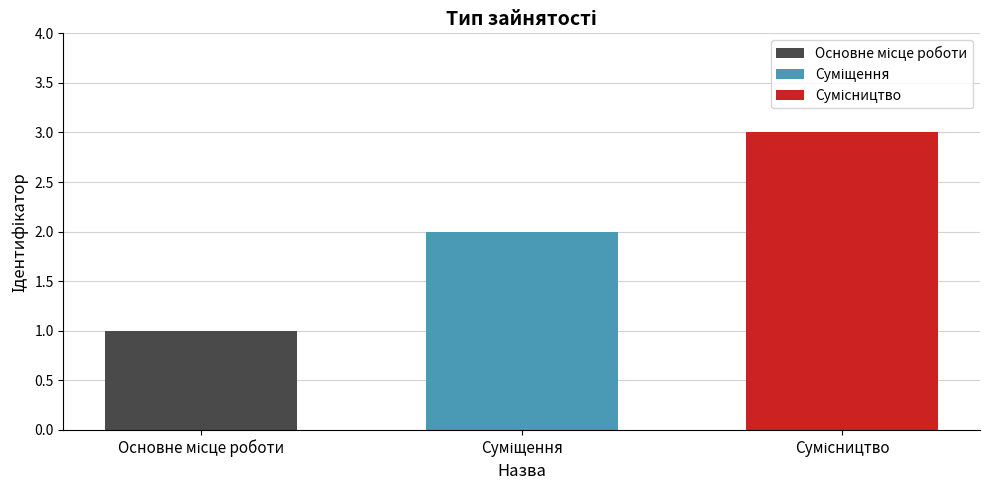

What is the maximum value shown in the chart?

3